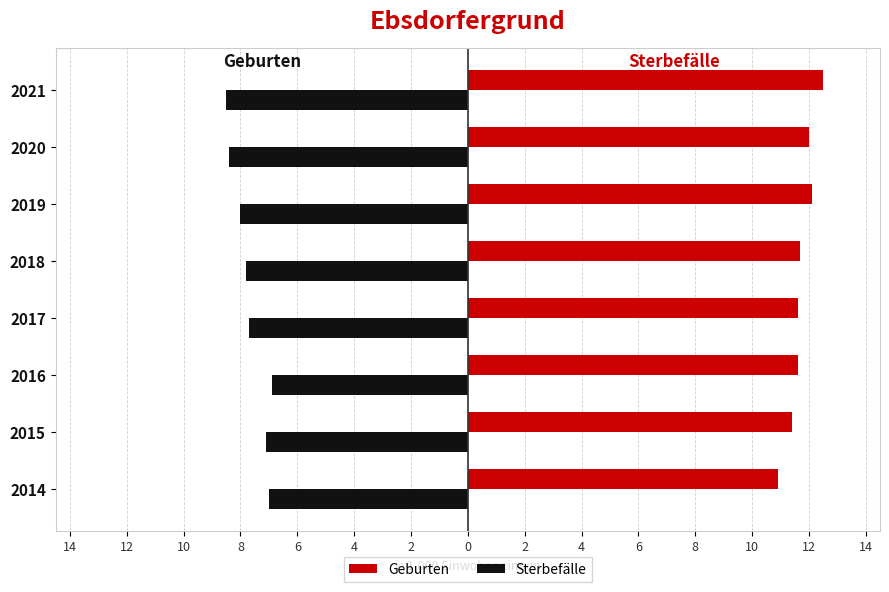

List the series in order of their overall mean, highest first.

Sterbefälle, Geburten